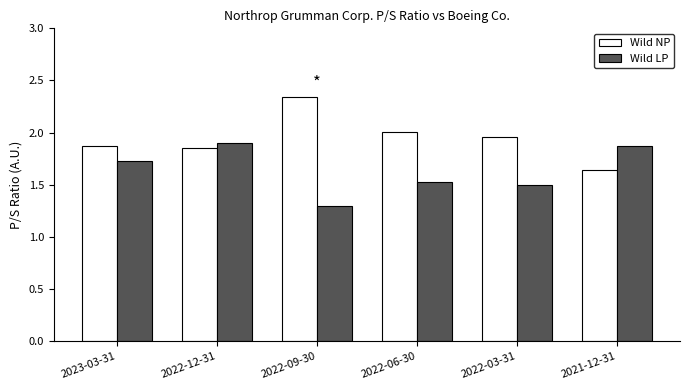

At how many categories does at least one series exceed 1?

6